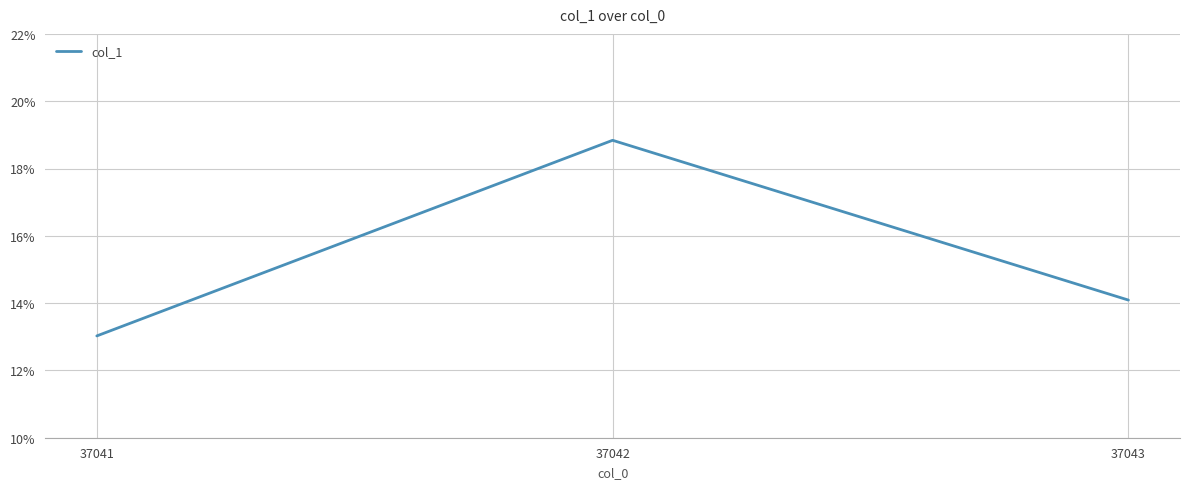

Where is the data nearest to the value 15?

37043